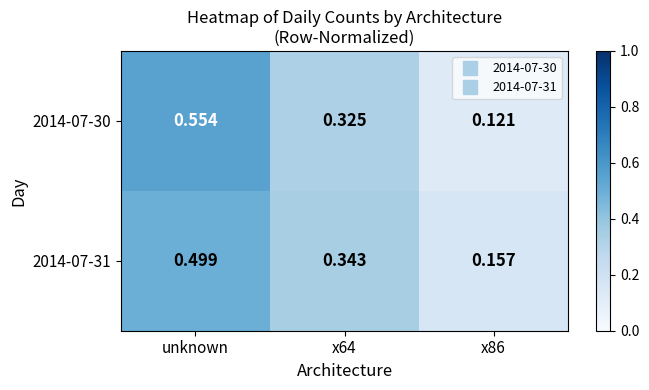

Count the number of data series in this chart.

2